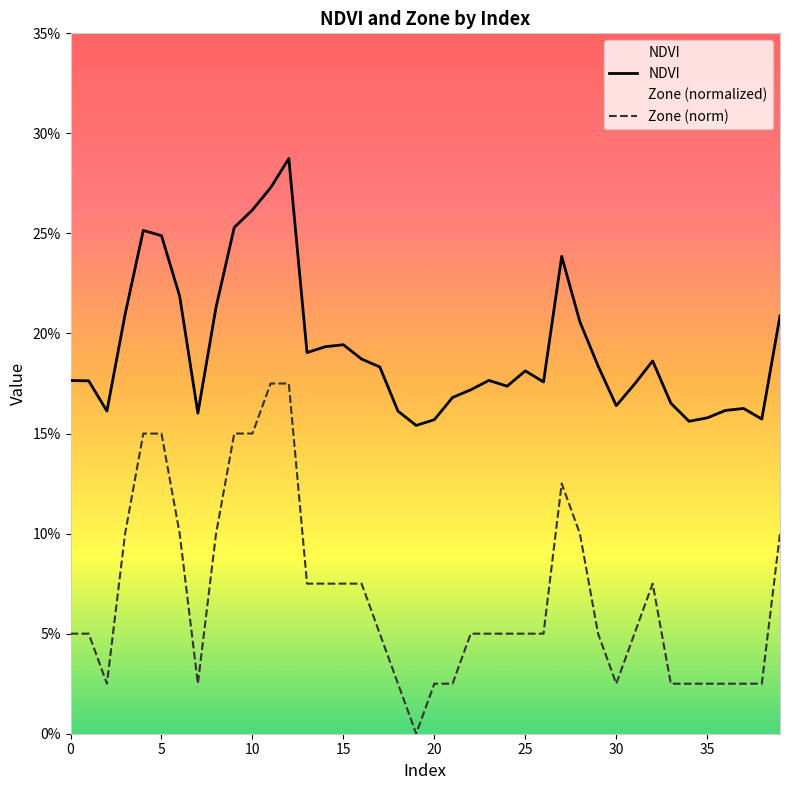

Reading left to right, list all the values displayed in this chart.

NDVI: 0.2	0.2	0.2	0.2	0.3	0.2	0.2	0.2	0.2	0.3	0.3	0.3	0.3	0.2	0.2	0.2	0.2	0.2	0.2	0.2	0.2	0.2	0.2	0.2	0.2	0.2	0.2	0.2	0.2	0.2	0.2	0.2	0.2	0.2	0.2	0.2	0.2	0.2	0.2	0.2
Zone (norm): 0.1	0.1	0.0	0.1	0.1	0.1	0.1	0.0	0.1	0.1	0.1	0.2	0.2	0.1	0.1	0.1	0.1	0.1	0.0	0.0	0.0	0.0	0.1	0.1	0.1	0.1	0.1	0.1	0.1	0.1	0.0	0.1	0.1	0.0	0.0	0.0	0.0	0.0	0.0	0.1